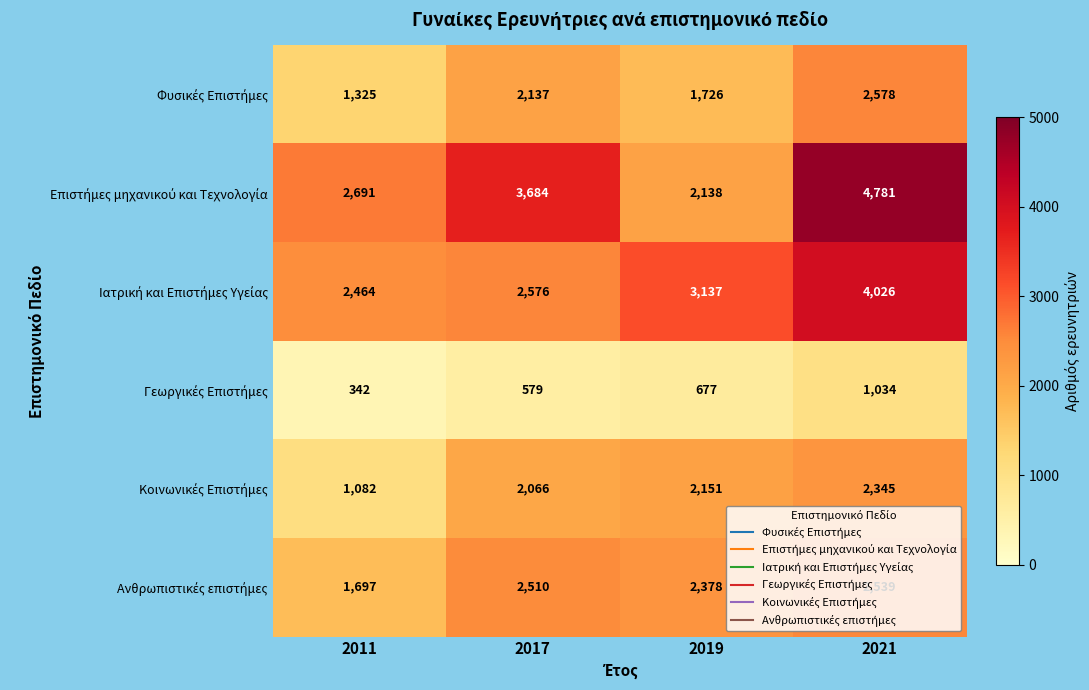

What is the spread (max minus min) of values at 2017?

3105